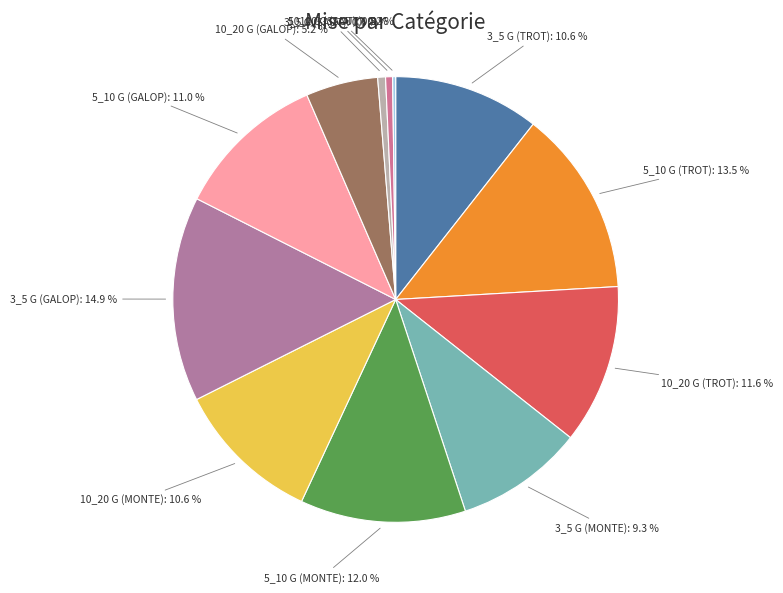

What portion of the pie excludes 3_5 G (MONTE)?

90.7%